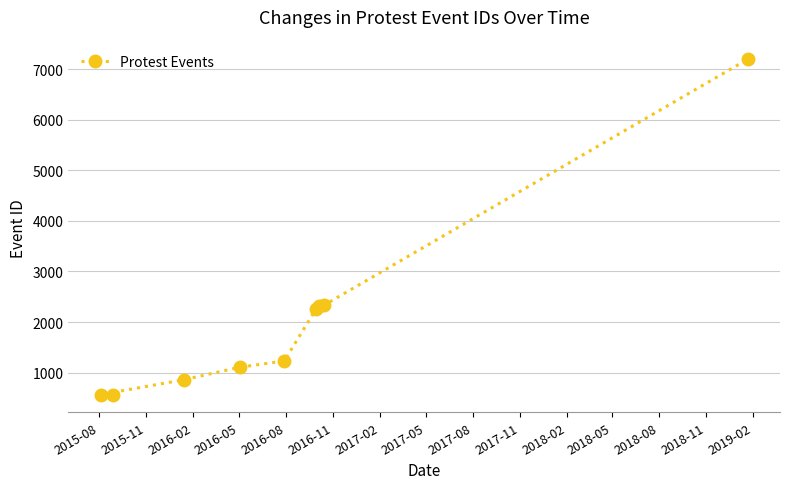

True or false: the data has more than 1 interior local peaks.

False